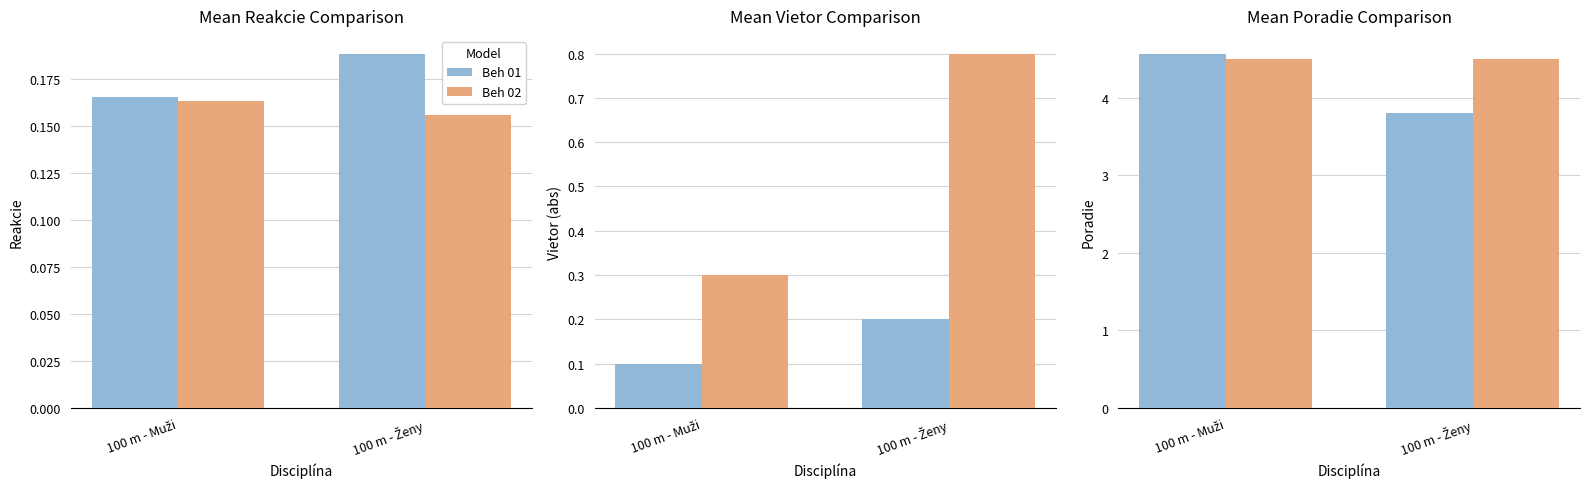

At how many categories does at least one series exceed 4?

2